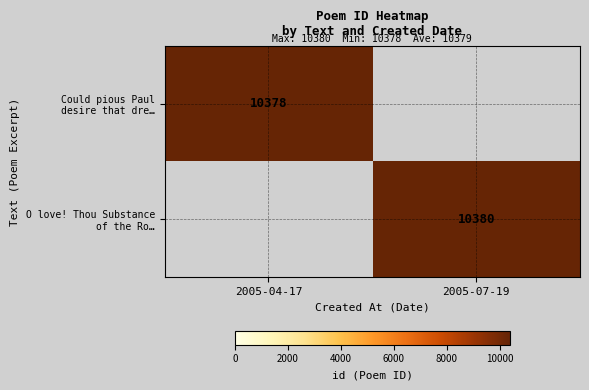

At how many categories does at least one series exceed 10379?

1